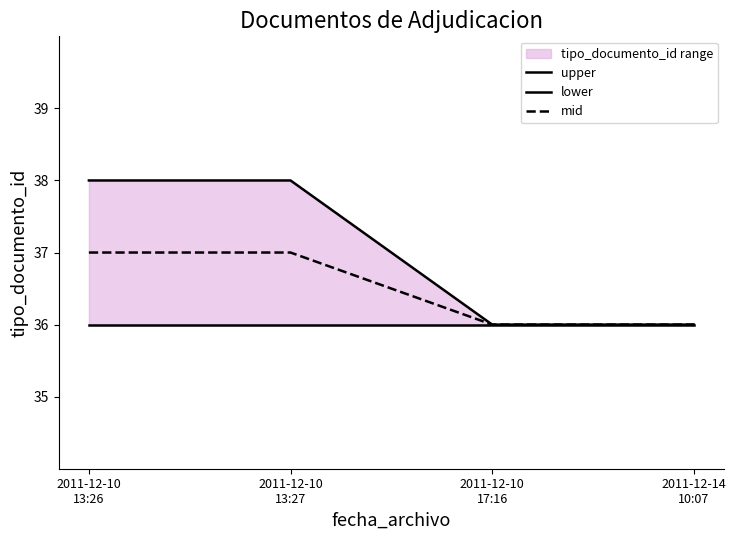

What is the label of the 1st point from the right?

2011-12-14
10:07